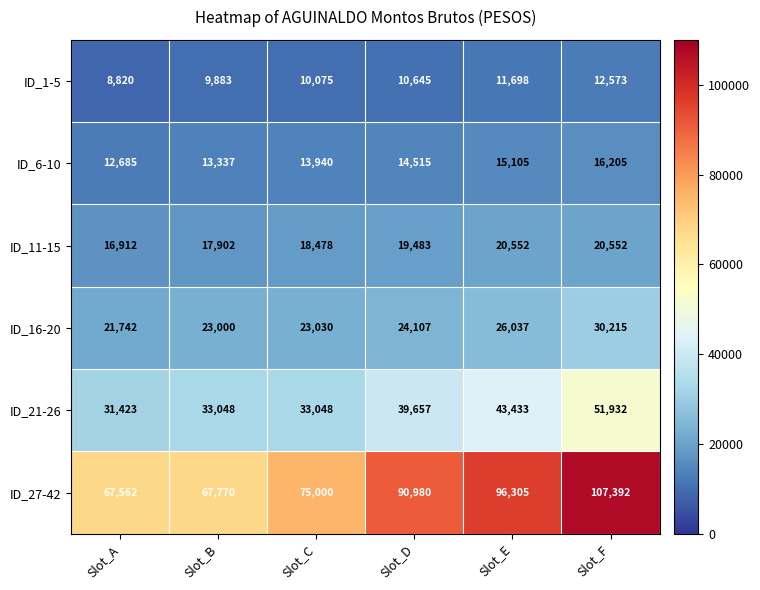

Which series has the widest spread of values?

ID_27-42